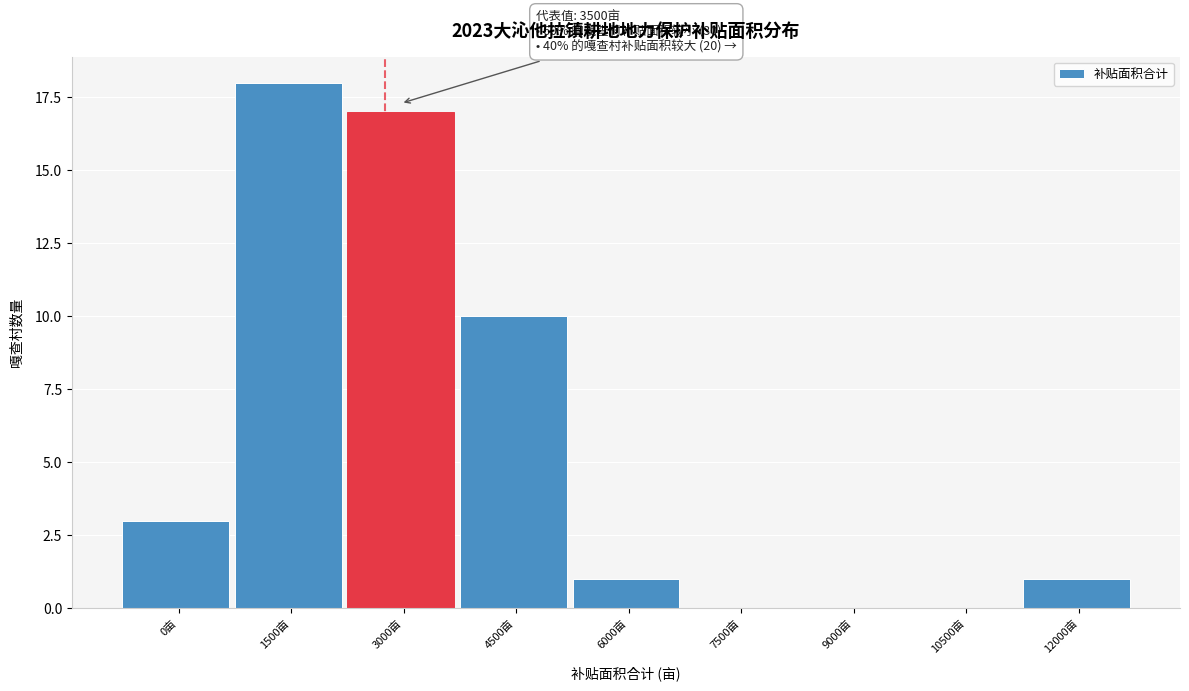

Reading left to right, list all the values displayed in this chart.

0亩=3	1500亩=18	3000亩=17	4500亩=10	6000亩=1	7500亩=0	9000亩=0	10500亩=0	12000亩=1